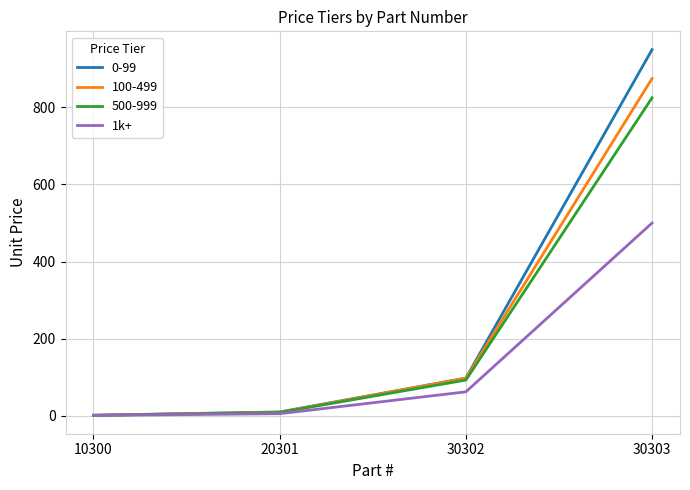

True or false: 0-99 has a value of 950.0 at 30303.

True